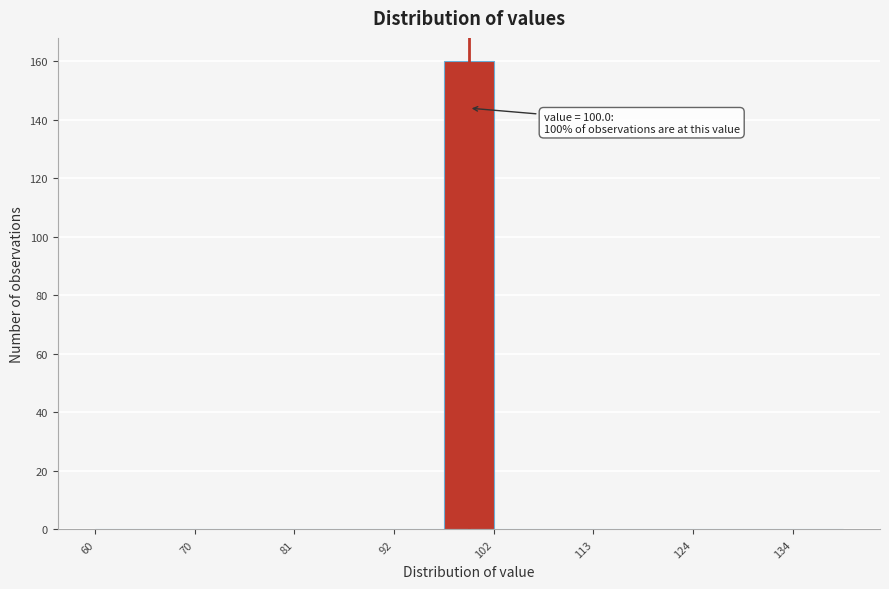

Around what value on the x-axis is the tallest bar? Give the approximate position of its centre, as read against the axis.

100